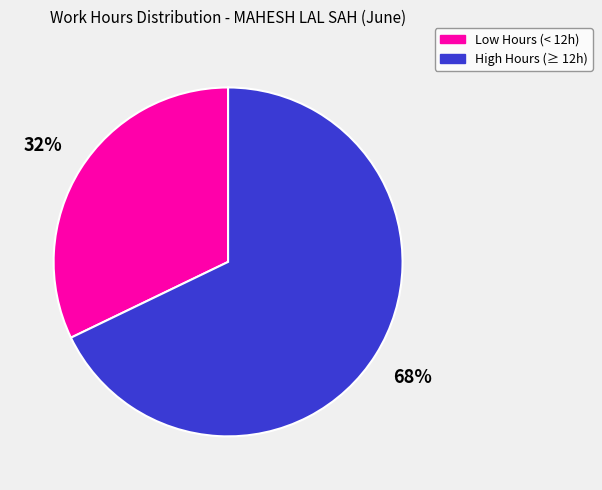

To the nearest percent, what is the difference between the largest and smallest slice percentages?

36%